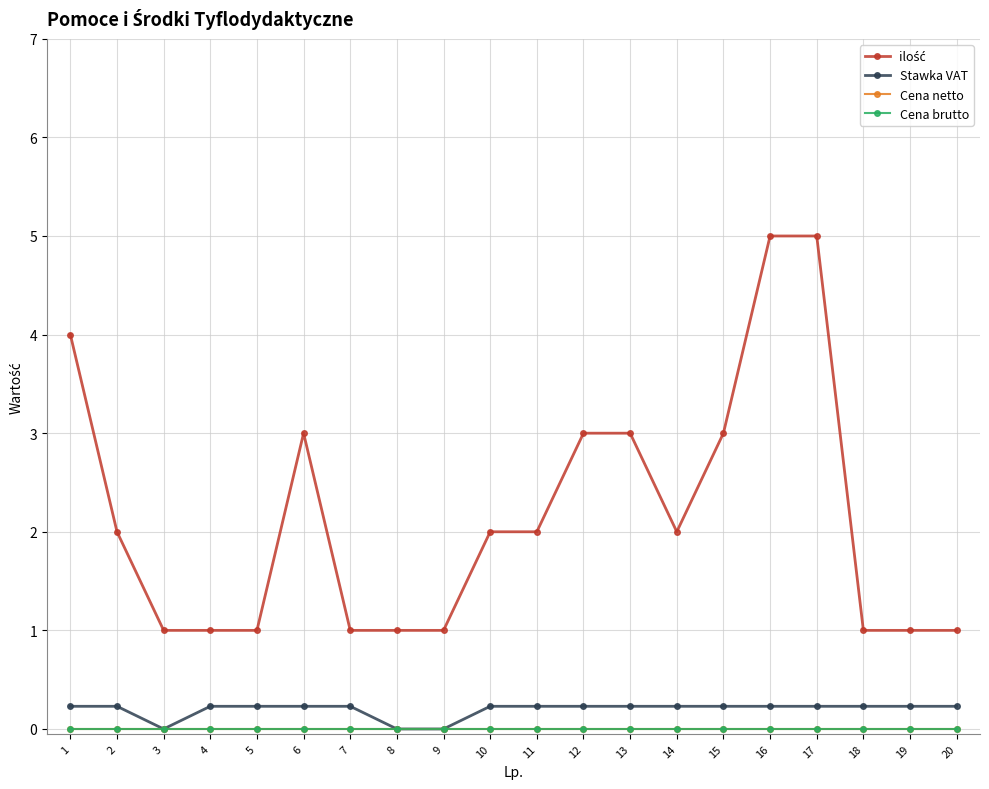

True or false: Cena brutto and ilość intersect in this chart.

False